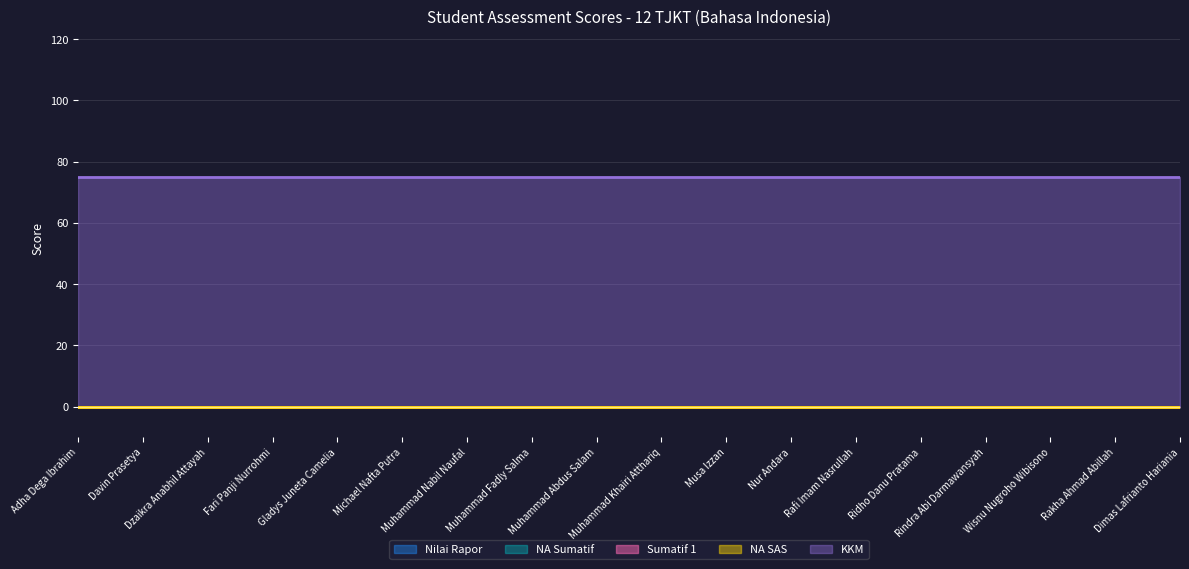

True or false: NA SAS and Sumatif 1 intersect in this chart.

False